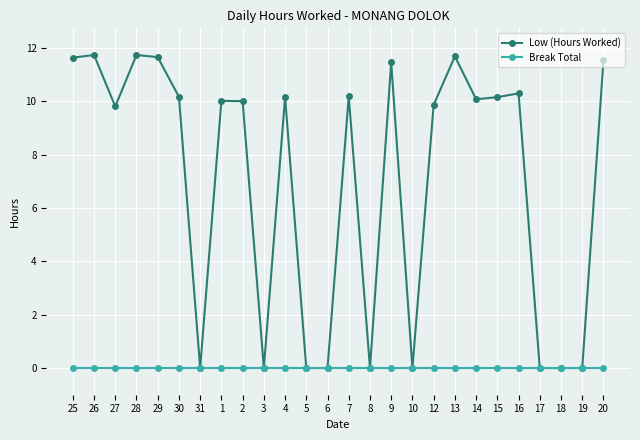

True or false: Low (Hours Worked) has more than 2 interior local peaks.

True